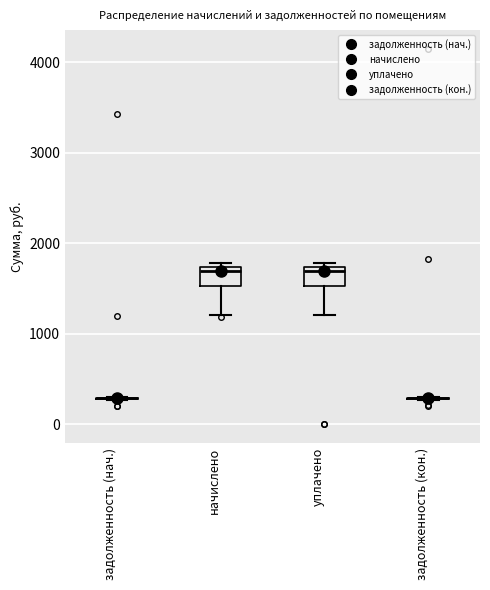

Reading left to right, transcribe this box plot: for each box, give where its median line is, the range the box spans, and where its two whiskers end, as read against the y-axis. The values are not printed on the chart, so give them approximately, as read against the axis.

задолженность (нач.): box collapsed to a line at 300, whiskers 300 to 300
начислено: median 1700 (just below the box's upper edge), box 1500 to 1700, whiskers 1200 to 1800
уплачено: median 1700 (just below the box's upper edge), box 1500 to 1700, whiskers 1200 to 1800
задолженность (кон.): box collapsed to a line at 300, whiskers 300 to 300